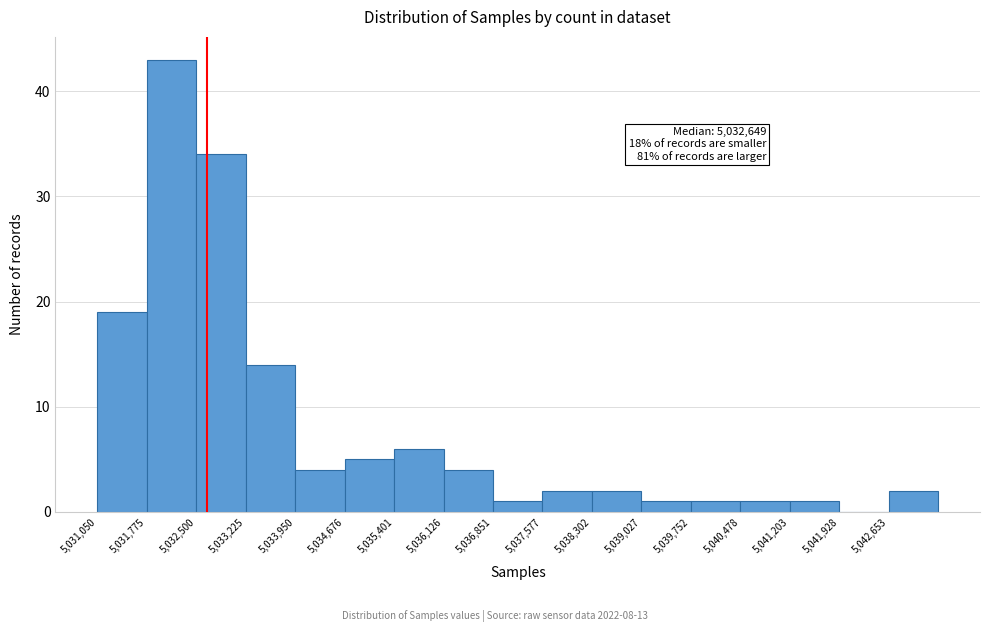

Over which range of the x-axis is the bar tallest?

5031800 to 5032500